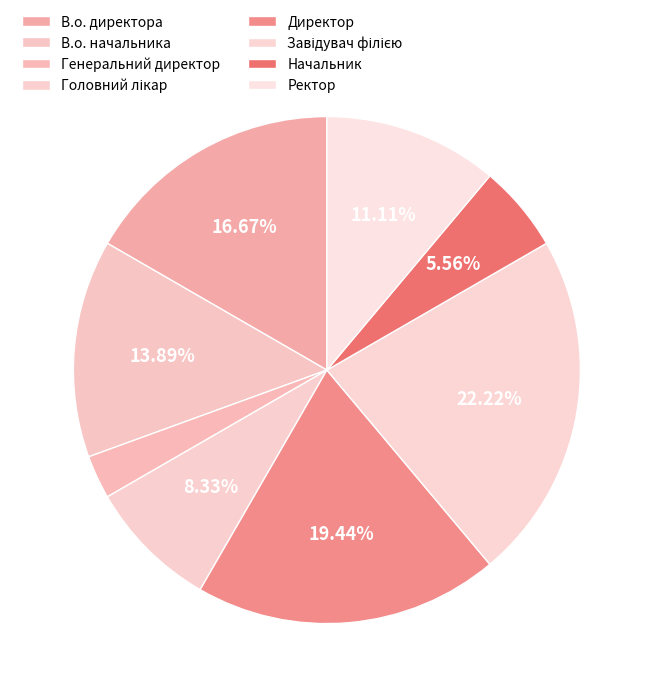

How many segments does this pie chart have?

8